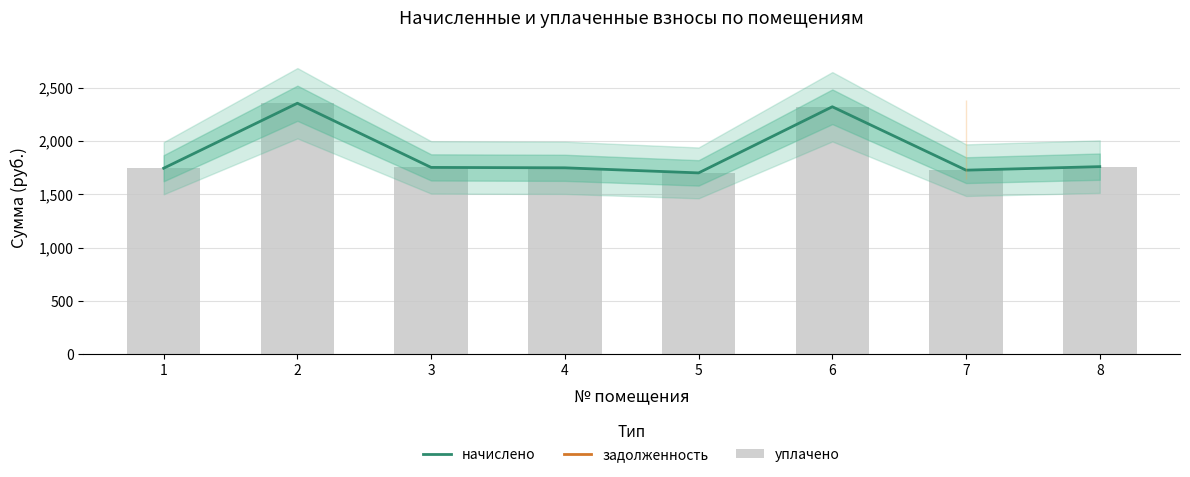

What value does the начислено series have at 3?

1752.4